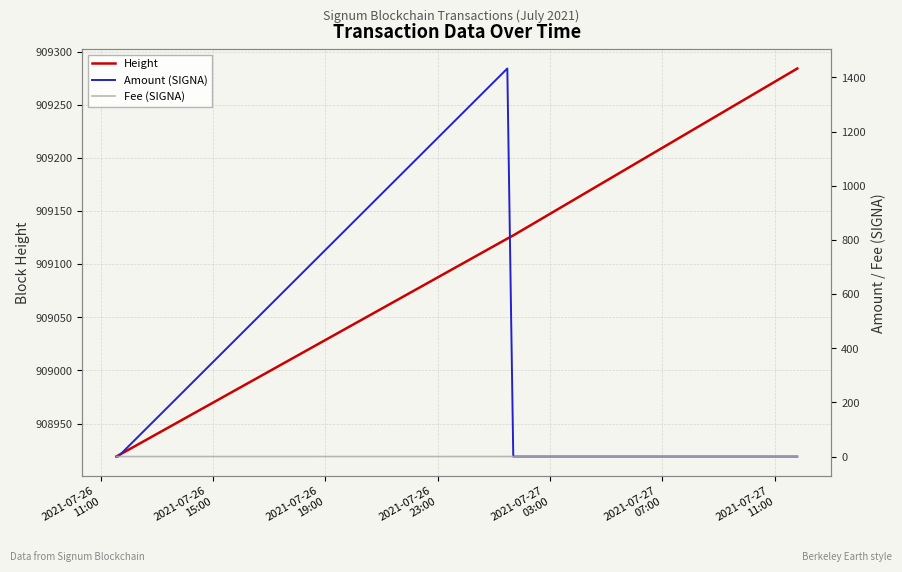

What is the maximum value for Height?

909284